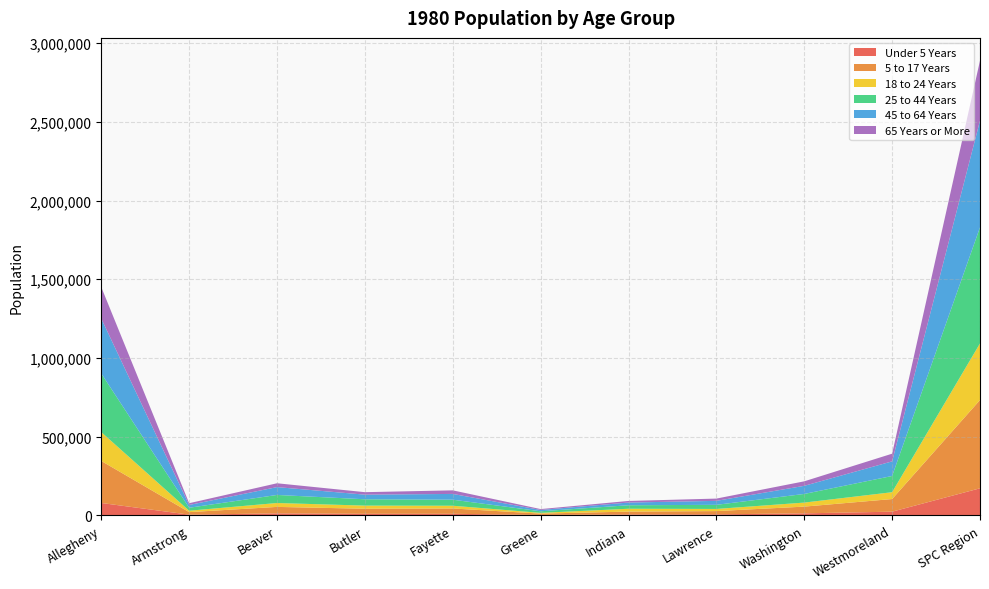

Reading left to right, extract all data points from this chart.

Under 5 Years: Allegheny=79245	Armstrong=5147	Beaver=13186	Butler=10512	Fayette=10587	Greene=2977	Indiana=6390	Lawrence=7047	Washington=13382	Westmoreland=23979	SPC Region=172452
5 to 17 Years: Allegheny=266909	Armstrong=15978	Beaver=41159	Butler=32172	Fayette=33636	Greene=8906	Indiana=18047	Lawrence=20714	Washington=42784	Westmoreland=80301	SPC Region=560606
18 to 24 Years: Allegheny=183167	Armstrong=8932	Beaver=24750	Butler=19852	Fayette=17499	Greene=4594	Indiana=18150	Lawrence=13574	Washington=25560	Westmoreland=43409	SPC Region=359487
25 to 44 Years: Allegheny=372068	Armstrong=18872	Beaver=51176	Butler=40226	Fayette=38397	Greene=10104	Indiana=22226	Lawrence=26129	Washington=54865	Westmoreland=103099	SPC Region=737162
45 to 64 Years: Allegheny=349105	Armstrong=17731	Beaver=49750	Butler=29357	Fayette=36656	Greene=8297	Indiana=17197	Lawrence=25281	Washington=51554	Westmoreland=92791	SPC Region=677719
65 Years or More: Allegheny=199591	Armstrong=11108	Beaver=24420	Butler=15793	Fayette=22642	Greene=5598	Indiana=10151	Lawrence=14392	Washington=28628	Westmoreland=48715	SPC Region=381038